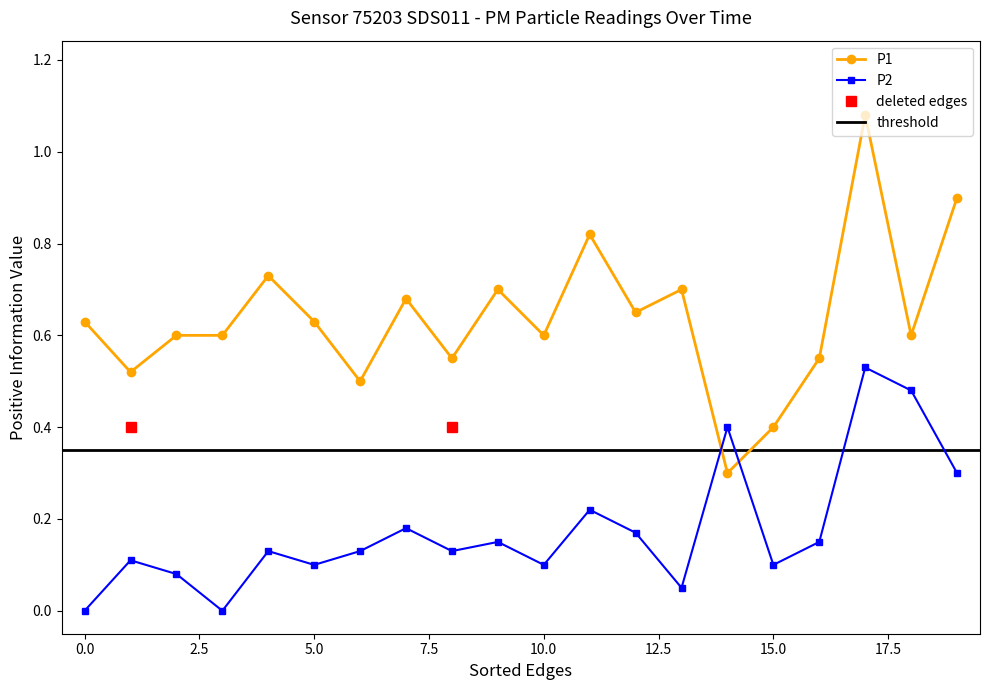

What is the value of the 8th point from the left?

0.7